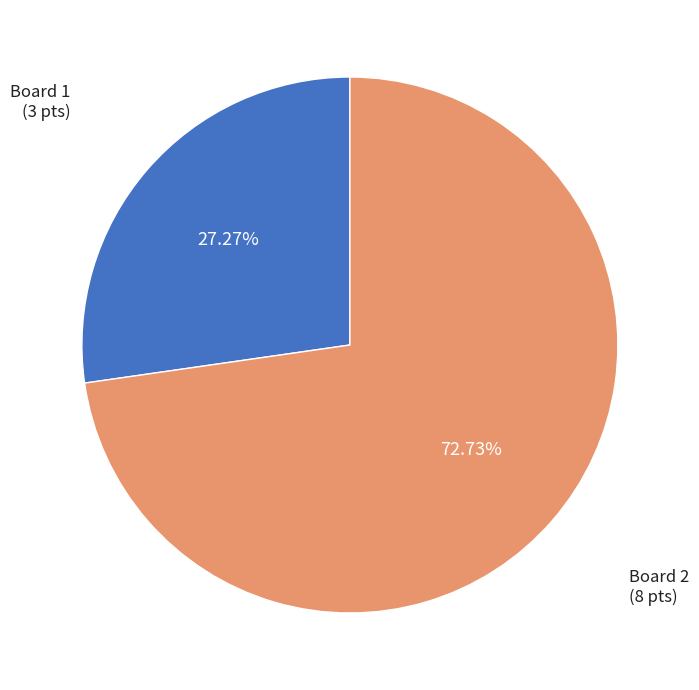

How much of the chart is everything except Board 2?

27.3%